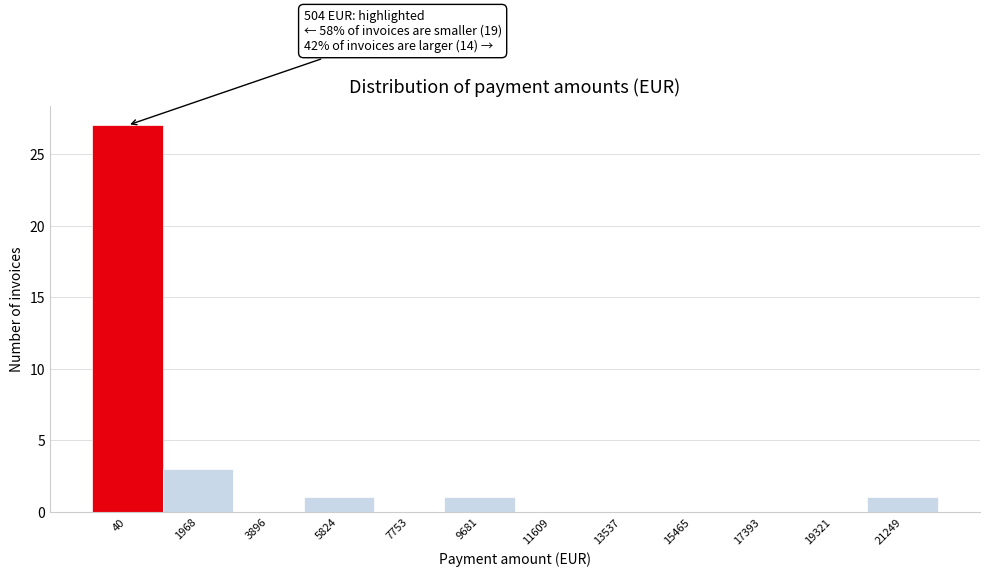

Reading left to right, transcribe all the data shown in this chart.

40=27	1968=3	3896=0	5824=1	7753=0	9681=1	11609=0	13537=0	15465=0	17393=0	19321=0	21249=1